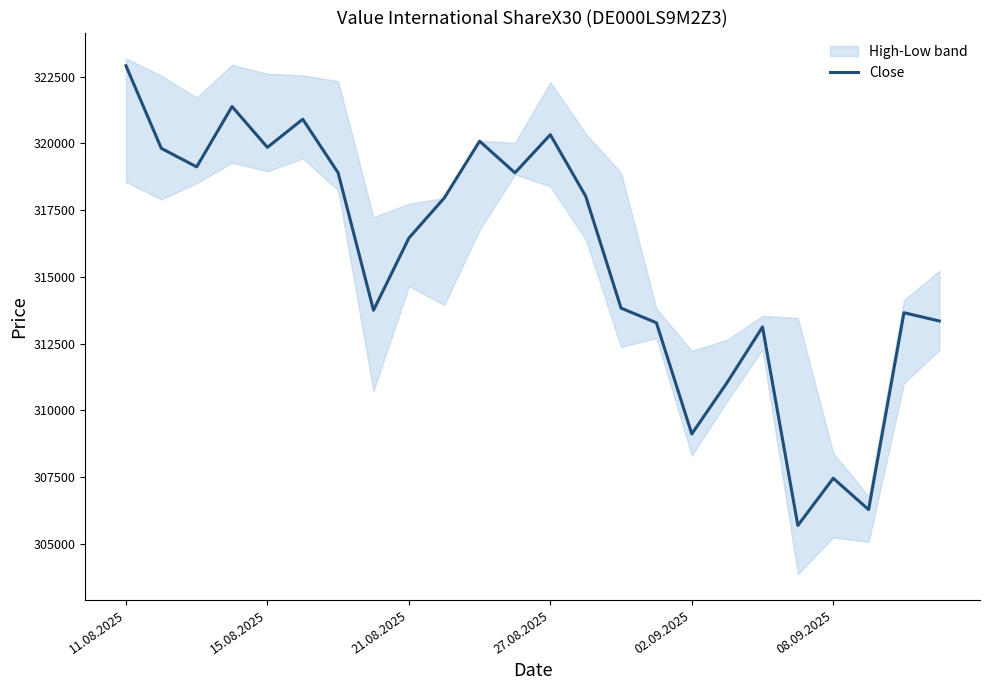

What is the maximum value for Close?

322916